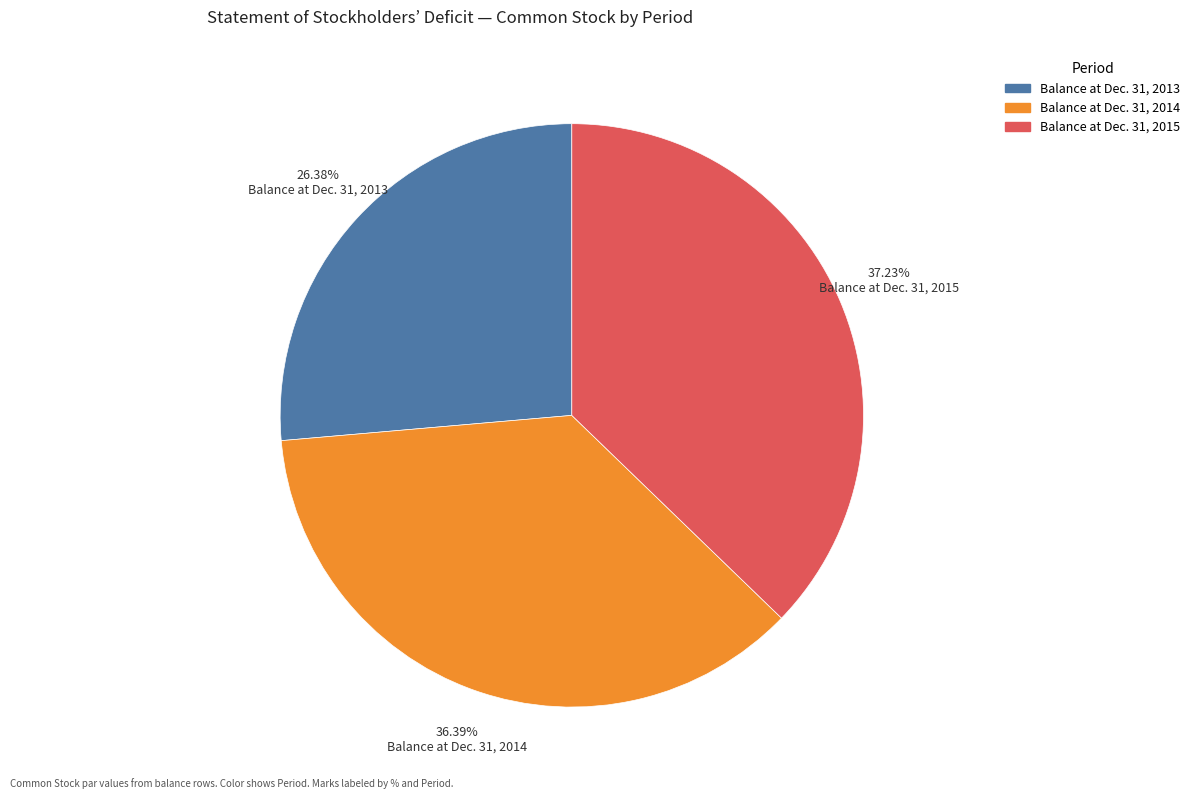

Which slice is the largest?

Balance at Dec. 31, 2015